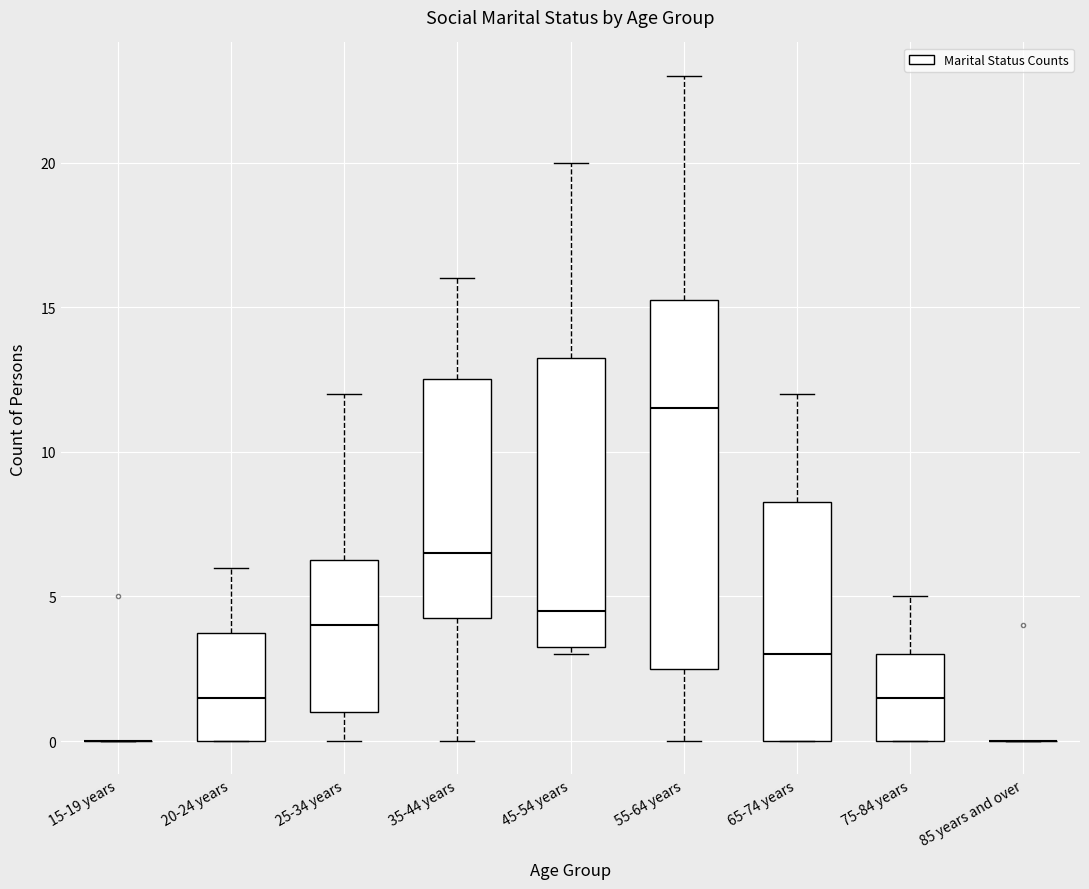

Which box is the tallest, from its lower edge to its upper edge?

55-64 years